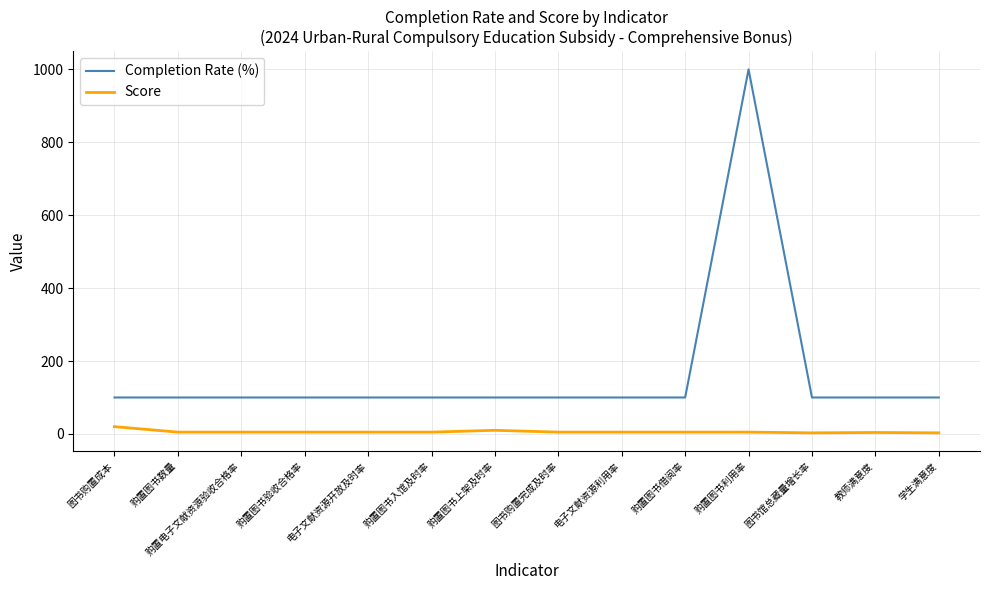

True or false: Completion Rate (%) and Score cross at least once.

False